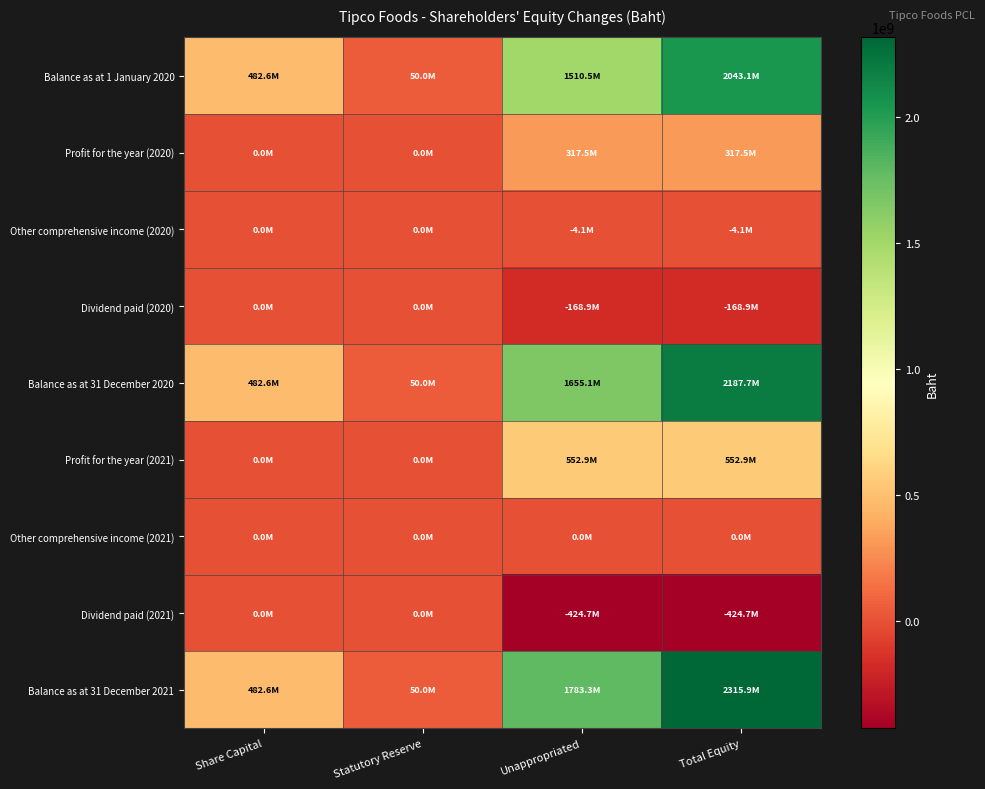

How many data points does each series have?

4